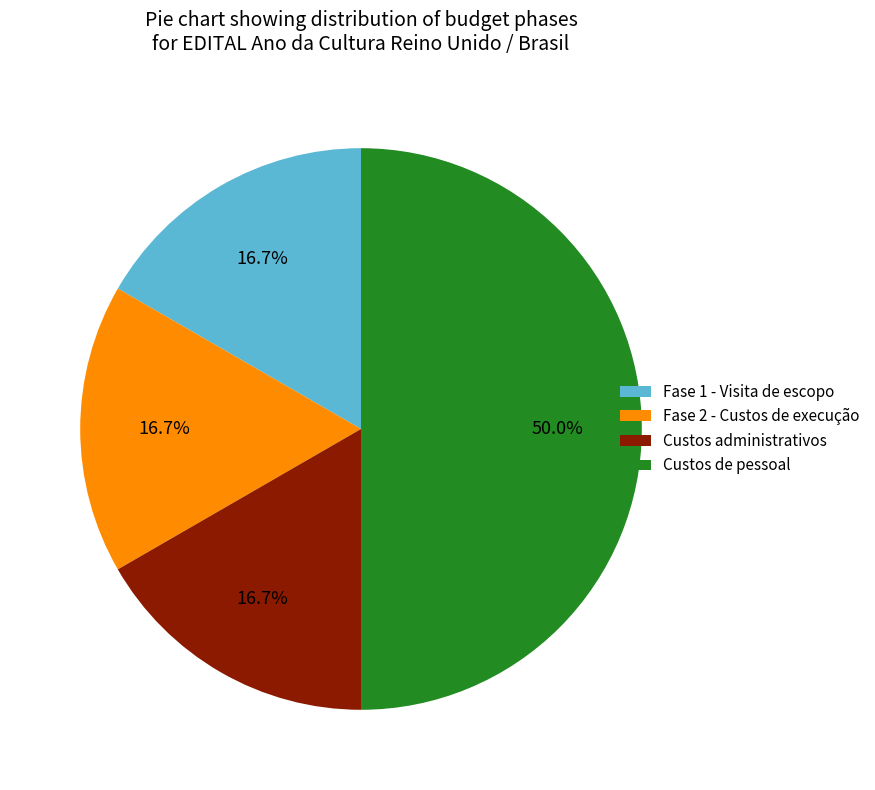

The Fase 1 - Visita de escopo slice represents 3% of the pie. True or false?

False